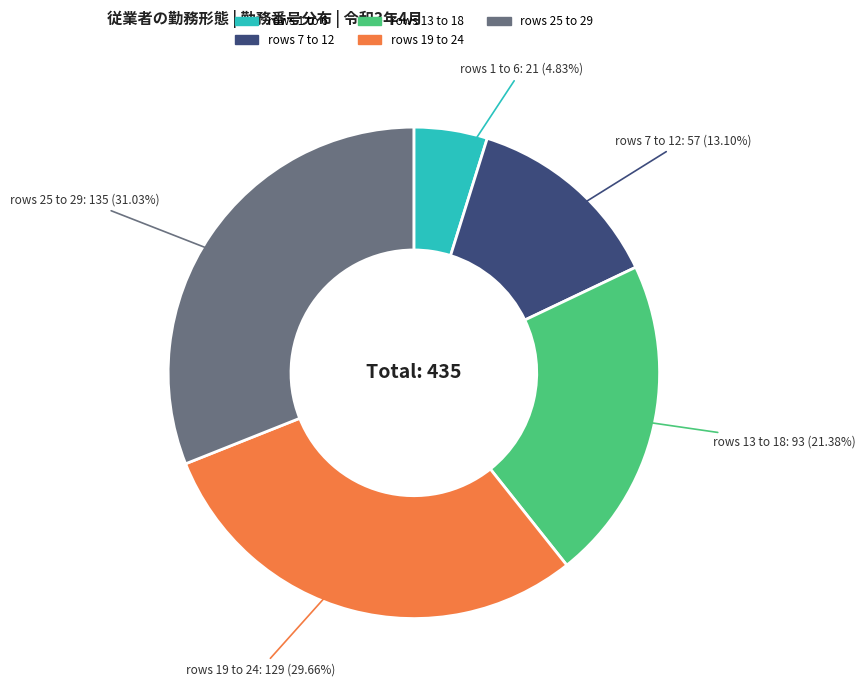

Is there a majority slice in this chart?

No